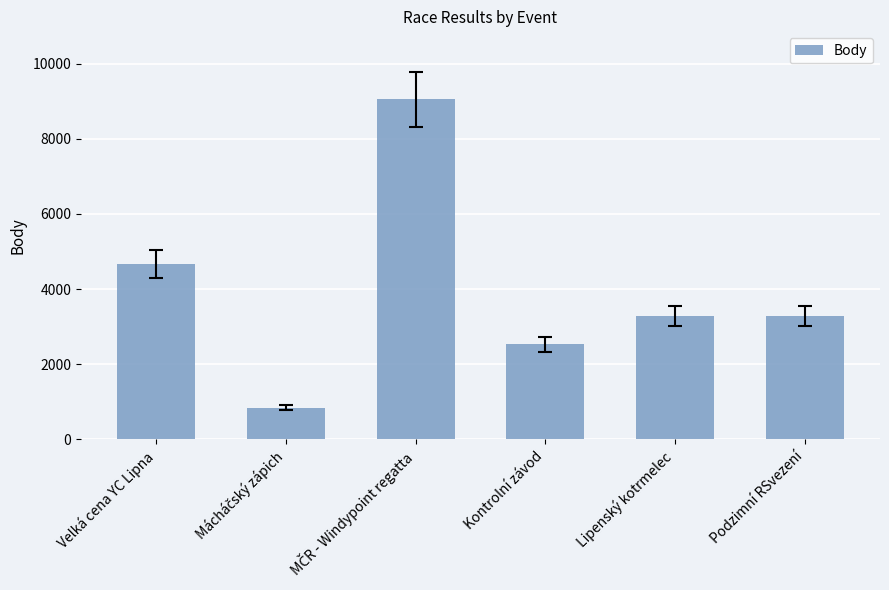

What is the difference between the second highest and second lowest values?

2133